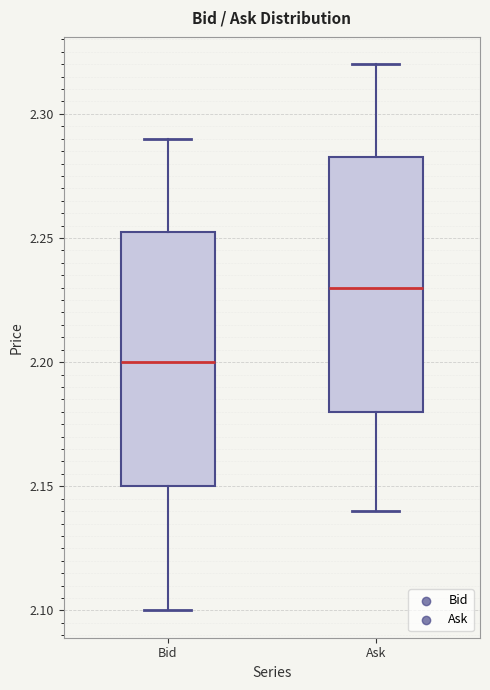

Which box has the lowest median line?

Bid